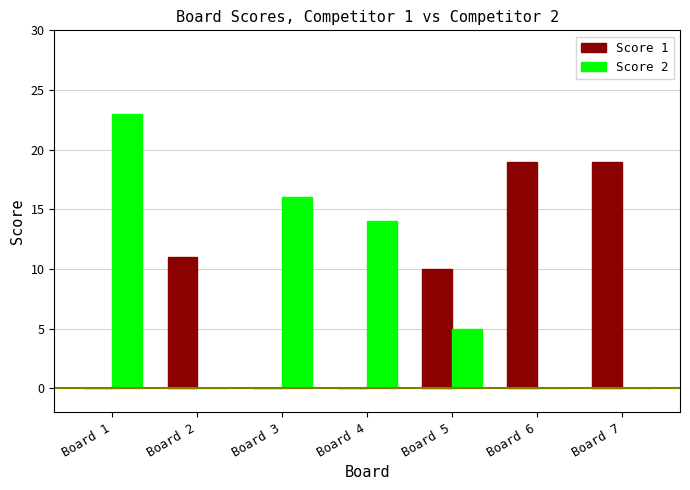

The value of Score 1 at Board 6 is 19. True or false?

True